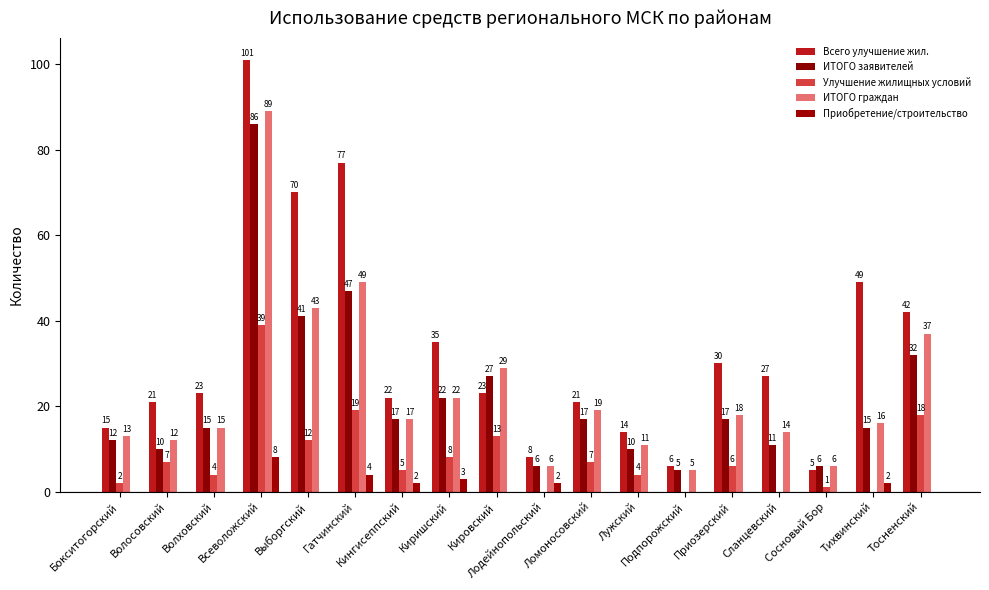

Is it true that ИТОГО заявителей equals 7 at Подпорожский?

False